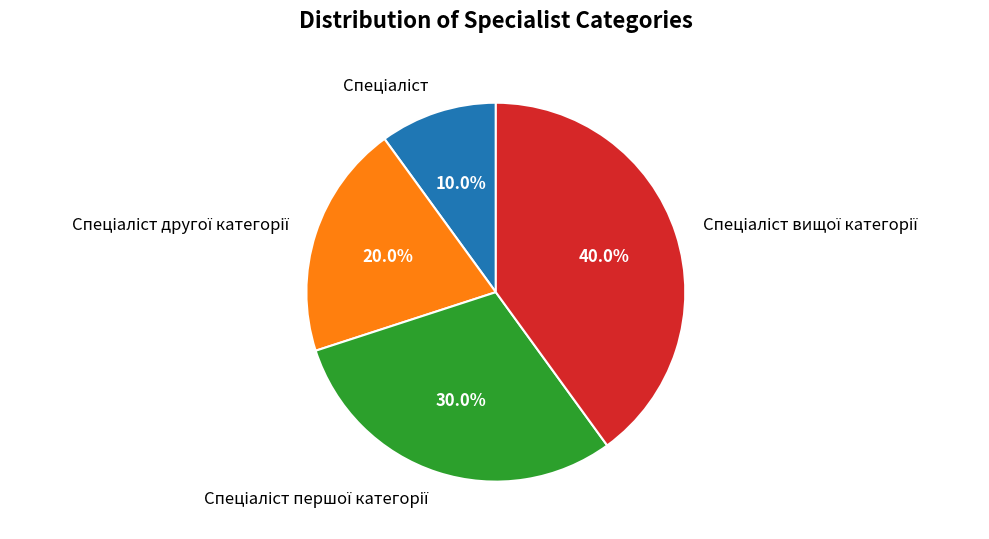

To the nearest percent, what is the difference between the largest and smallest slice percentages?

30%